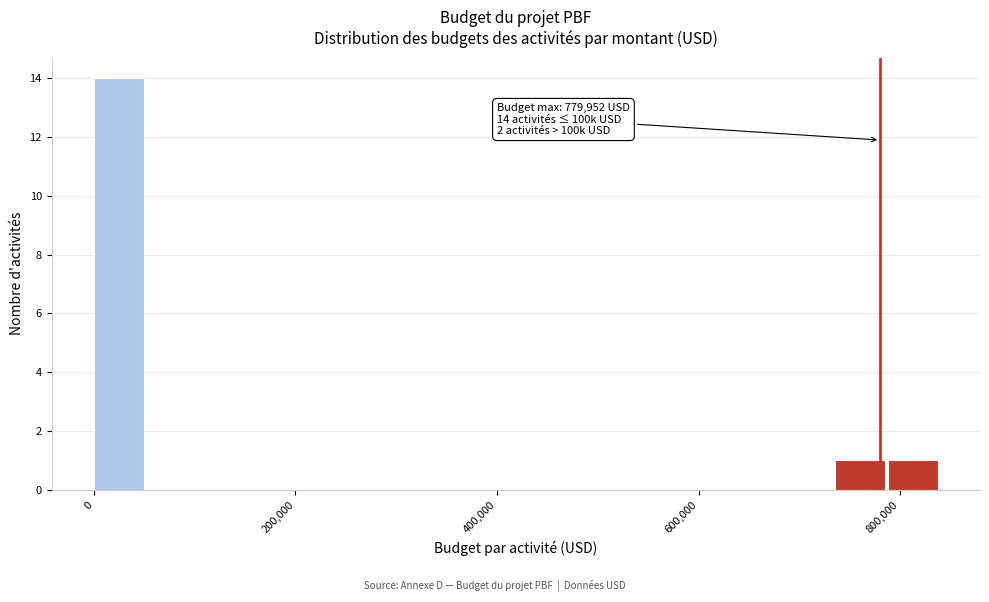

Around what value on the x-axis is the tallest bar? Give the approximate position of its centre, as read against the axis.

20000